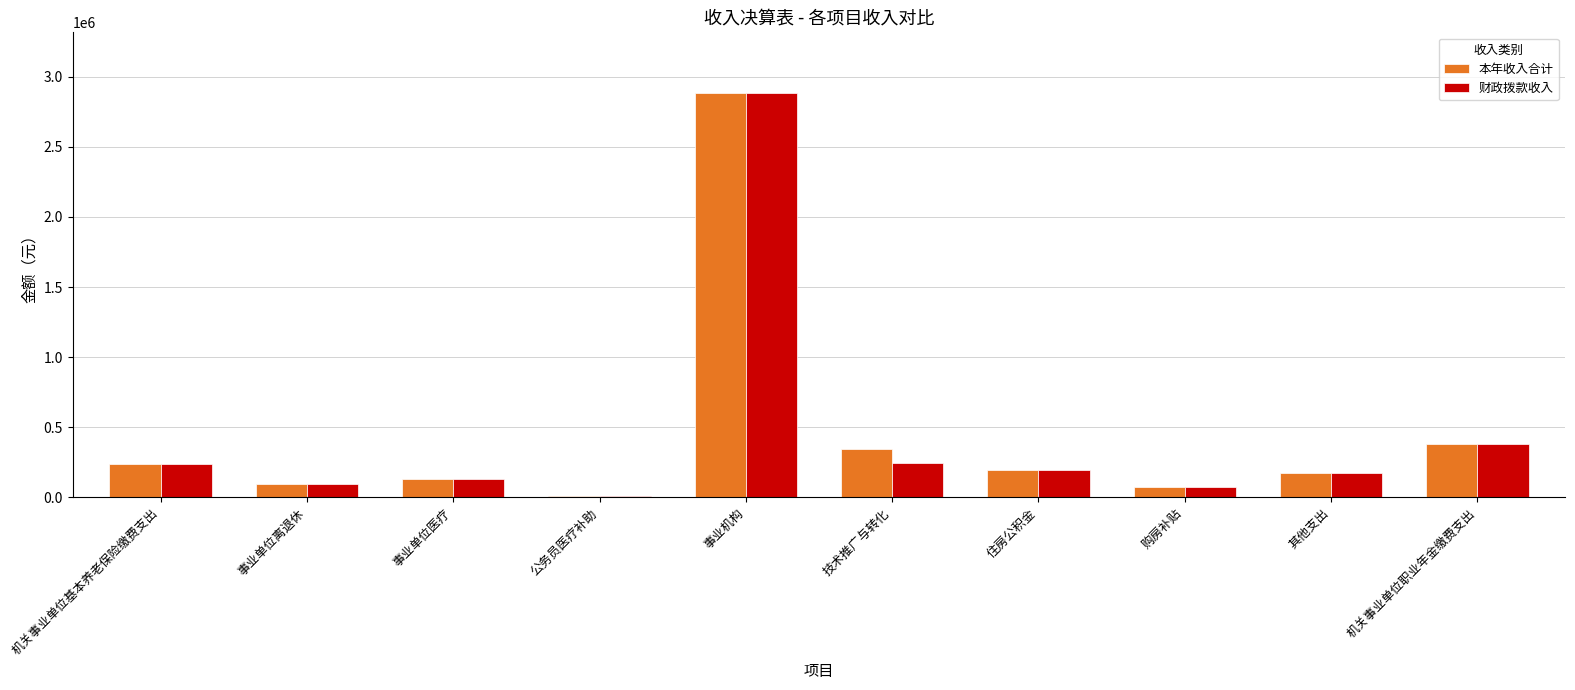

What is the total value across all series at 技术推广与转化?

586323.7